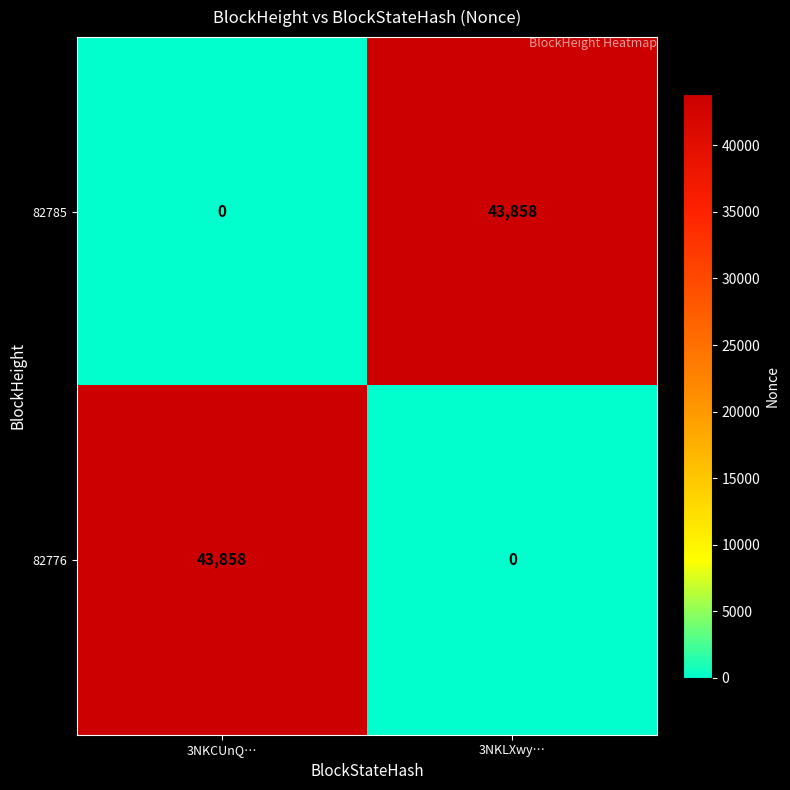

At which label is 82785 closest to 21929?

3NKCUnQ…